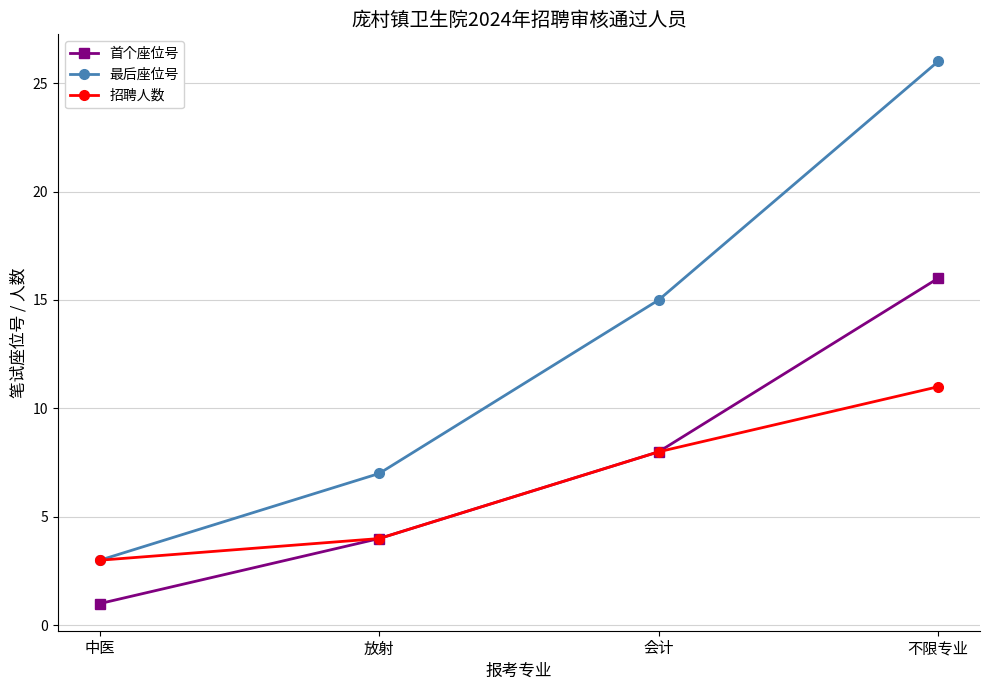

At which category does the chart reach its minimum across all series?

中医